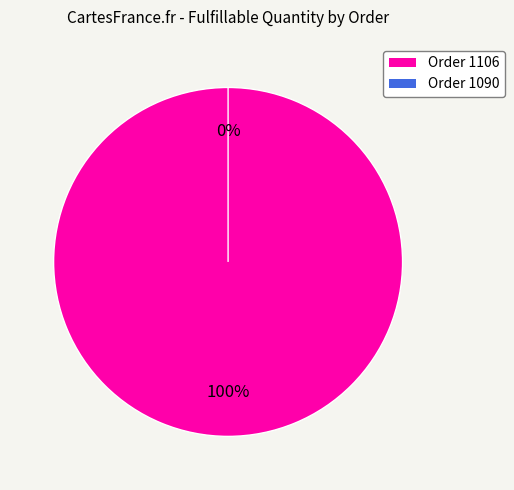

Is it true that Order 1106 is 99% of the pie?

False